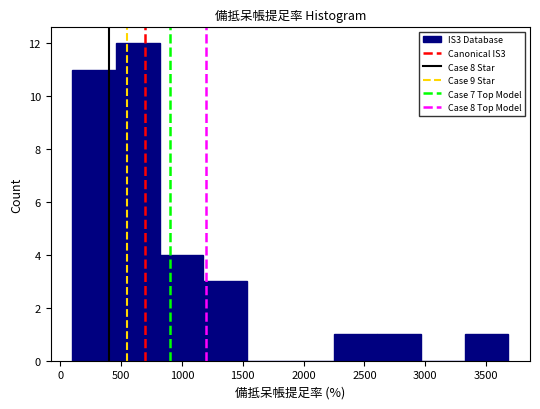

What is the height of the bar covering 1150 to 1550 on the x-axis? Neither the bar edges nor the heights are printed on the chart, so give them approximately, as read against the axes.

3